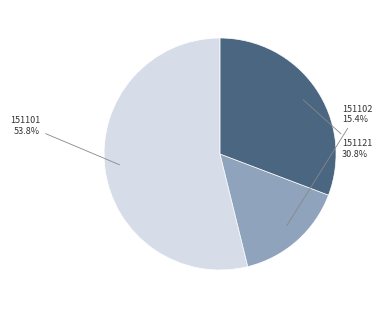

Rank the categories by value from lowest to highest.

151102, 151121, 151101